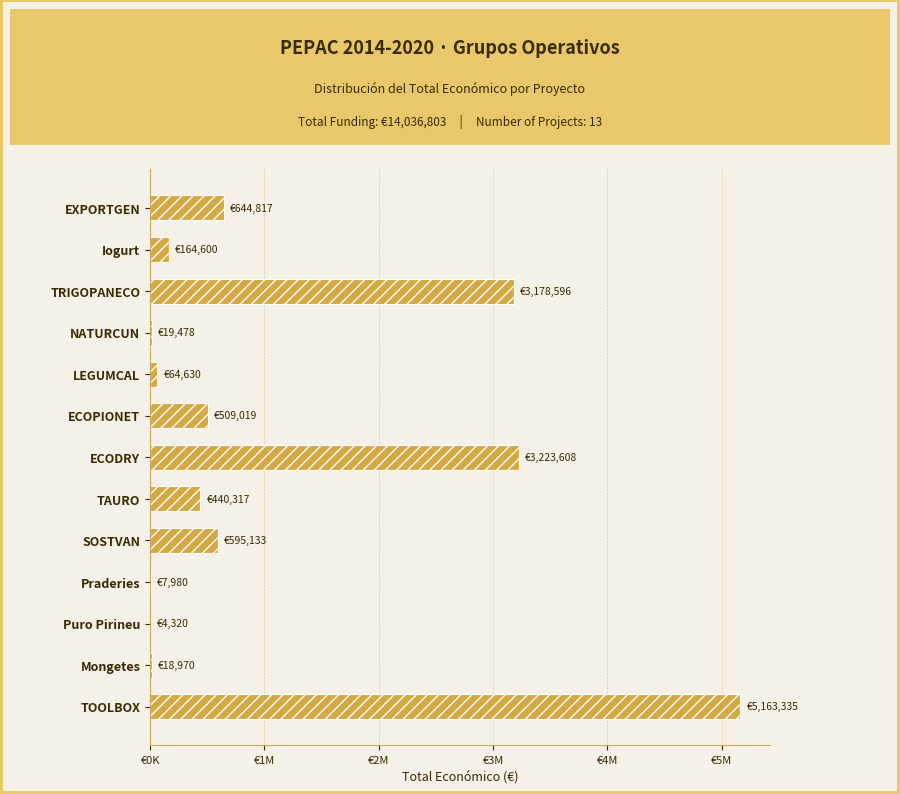

Are the bars horizontal?

Yes